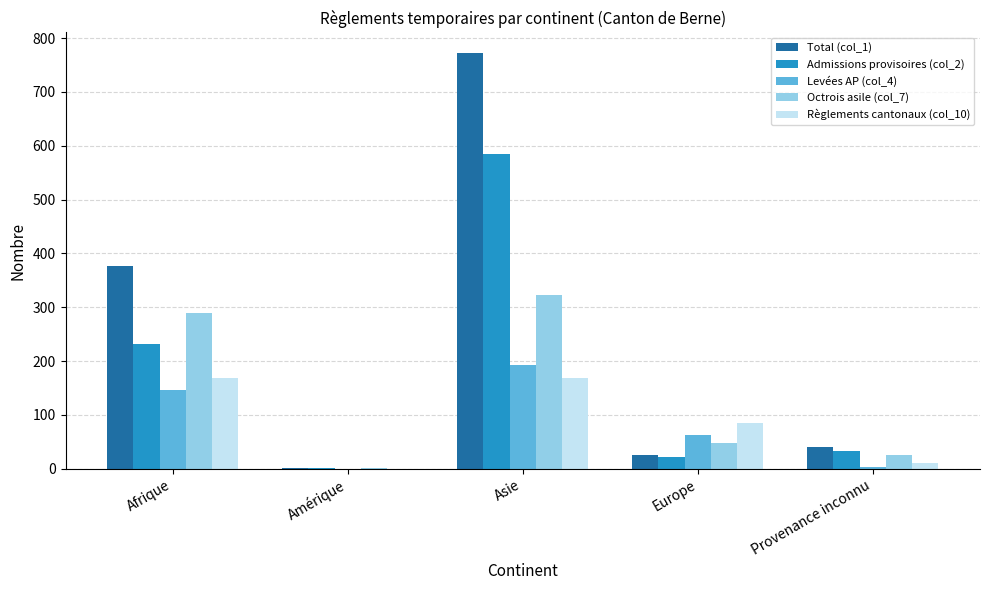

Count the number of data series in this chart.

5